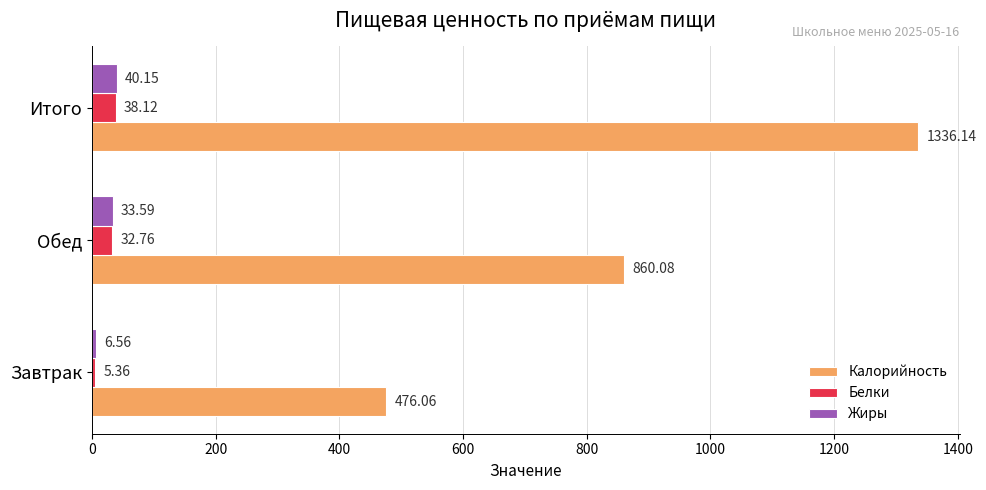

At which category is the sum across all series the highest?

Итого